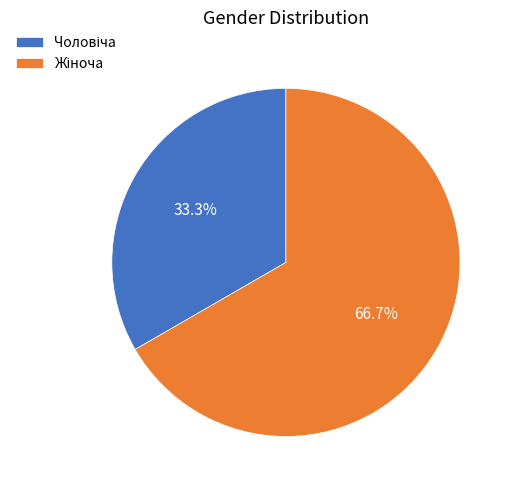

Does any single category account for the majority?

Yes